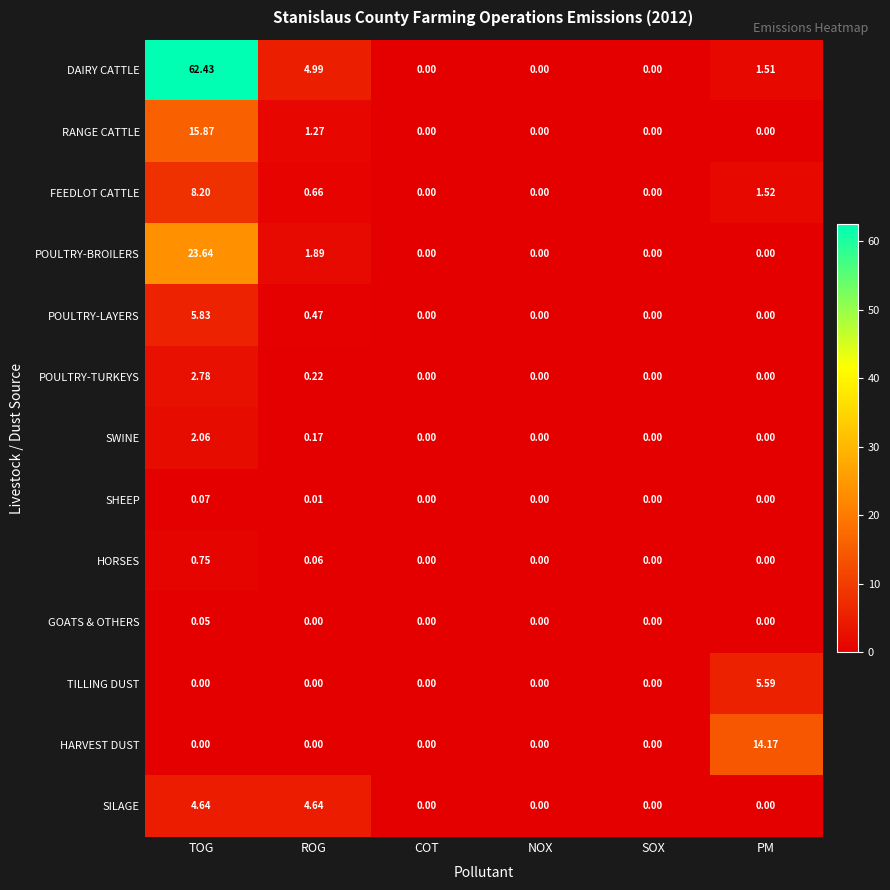

At which label does FEEDLOT CATTLE reach its peak?

TOG